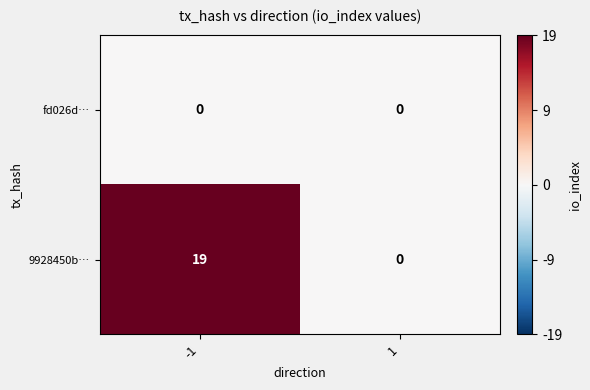

The 9928450b… series shows 19 at -1. True or false?

True